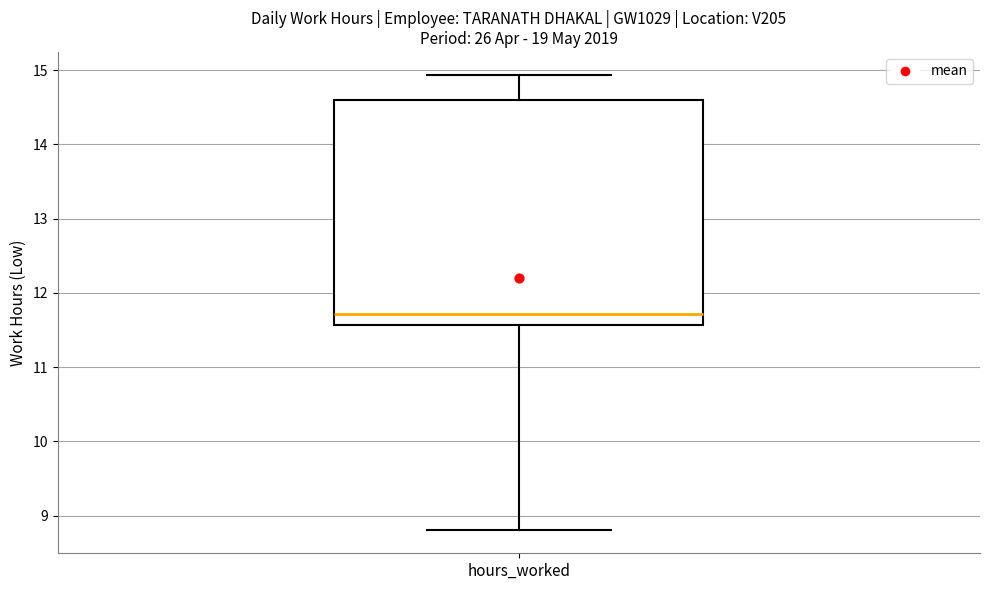

Read this box plot against the y-axis: the position of the median line, the range covered by the box, and the ends of both whiskers. The values are not printed on the chart, so give them approximately, as read against the axis.

median 11.7, box 11.6 to 14.6, whiskers 8.8 to 14.9